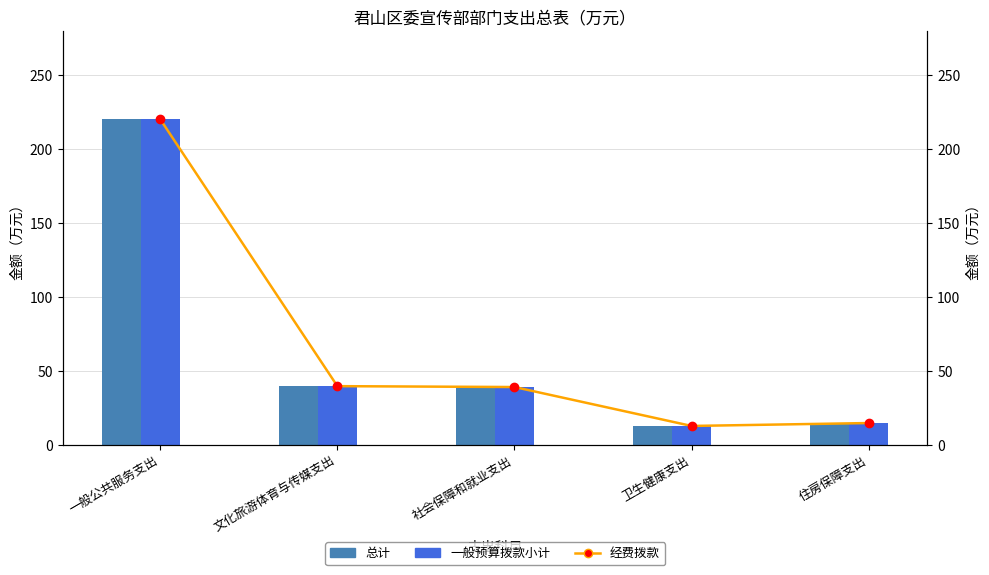

Reading left to right, extract all data points from this chart.

总计: 220.3	39.7	39.1	12.7	14.7
一般预算拨款小计: 220.3	39.7	39.1	12.7	14.7
经费拨款: 220.3	39.7	39.1	12.7	14.7